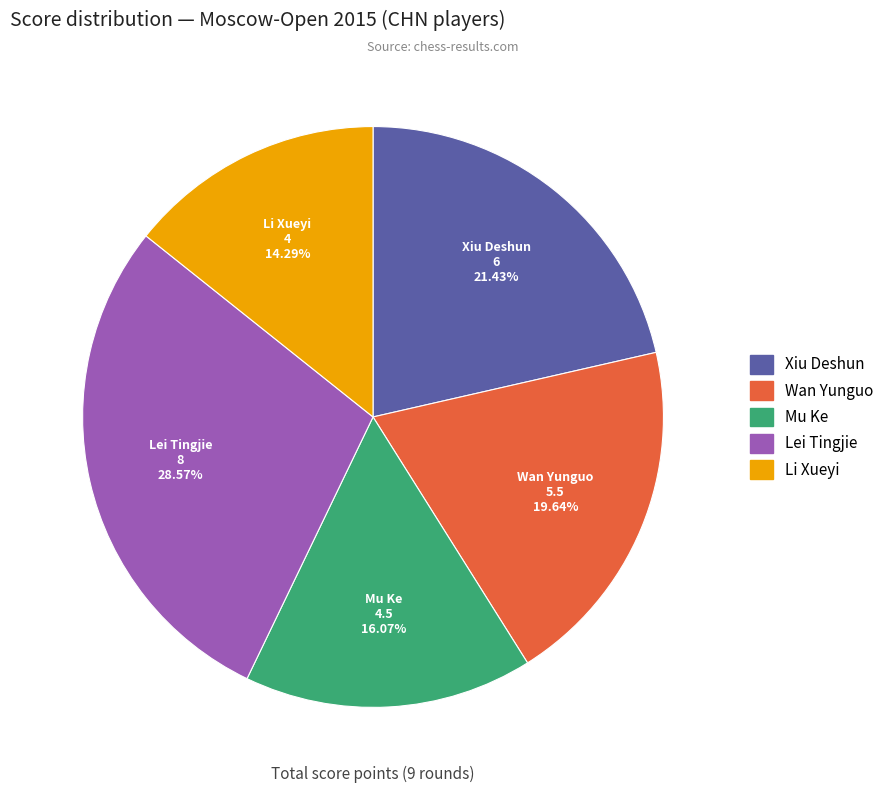

Which category has the smallest portion of the pie?

Li Xueyi